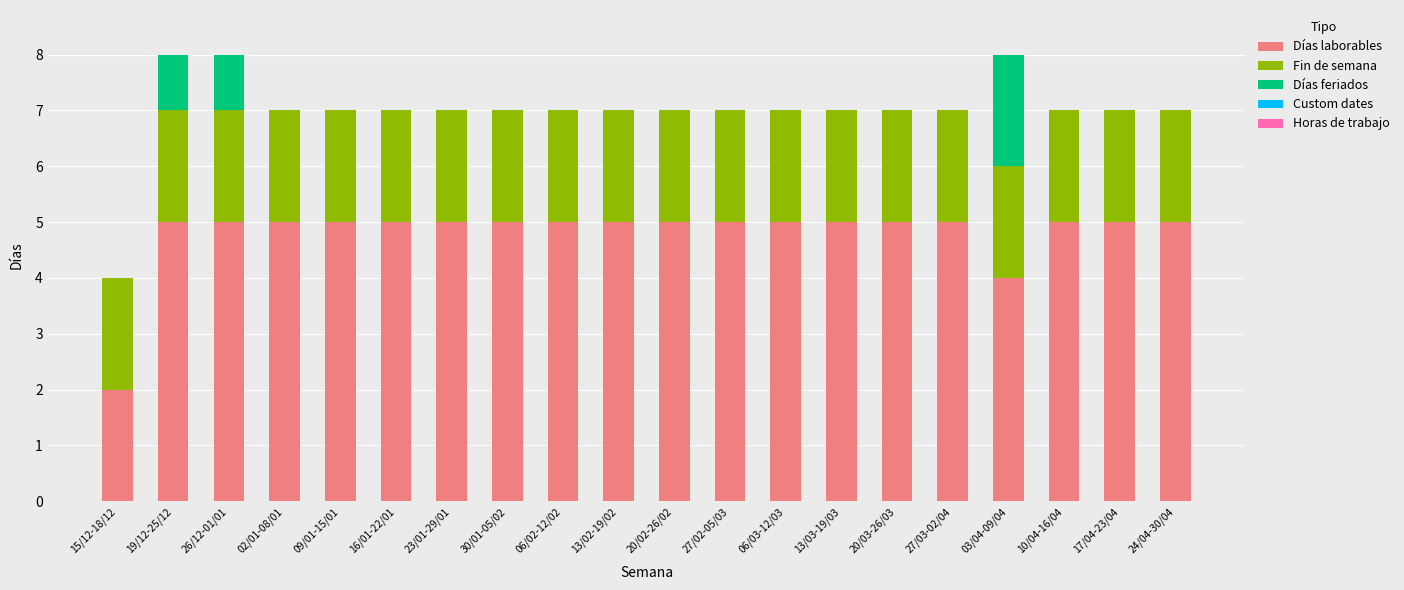

What is the sum of all Días laborables values?

96